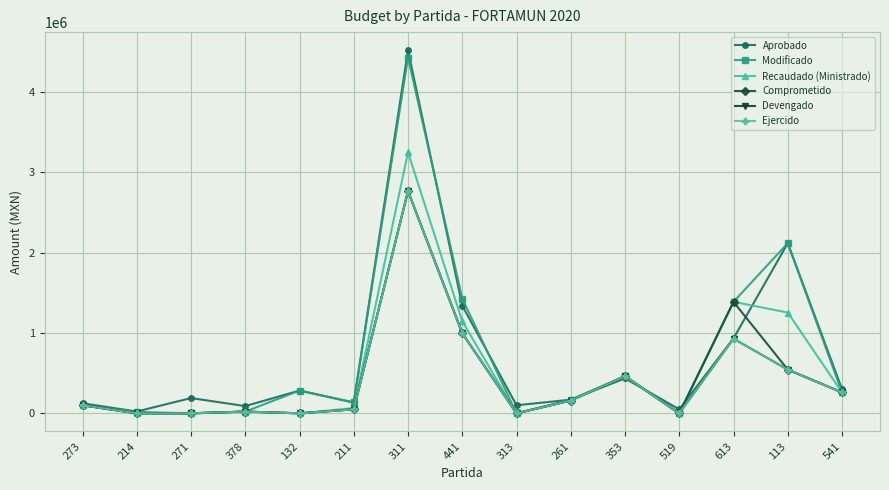

Reading right to left, extract all data points from this chart.

Aprobado: 300000.0	2118763.5	933492.4	50000.0	435000.0	170000.0	100000.0	1341340.0	4520760.0	135000.0	283333.3	90000.0	190158.8	22500.0	125000.0
Modificado: 260000.0	2118763.5	1388677.7	0.0	462350.1	170000.0	0.0	1428315.1	4430353.1	135000.0	283333.3	21629.8	0.0	17083.3	100820.0
Recaudado (Ministrado): 260000.0	1254711.1	1388677.0	0.0	462350.1	162000.0	0.0	1146323.0	3250000.0	65000.0	0.0	21629.8	0.0	0.0	100820.0
Comprometido: 260000.0	544384.9	1387699.9	0.0	462350.1	159540.1	0.0	998084.1	2767436.0	50010.1	0.0	21629.8	0.0	0.0	100820.0
Devengado: 260000.0	544384.9	928916.7	0.0	462350.1	159540.1	0.0	998084.1	2767436.0	50010.1	0.0	21629.8	0.0	0.0	100820.0
Ejercido: 260000.0	544384.9	928916.7	0.0	462350.1	159540.1	0.0	998084.1	2767436.0	50010.1	0.0	21629.8	0.0	0.0	100820.0